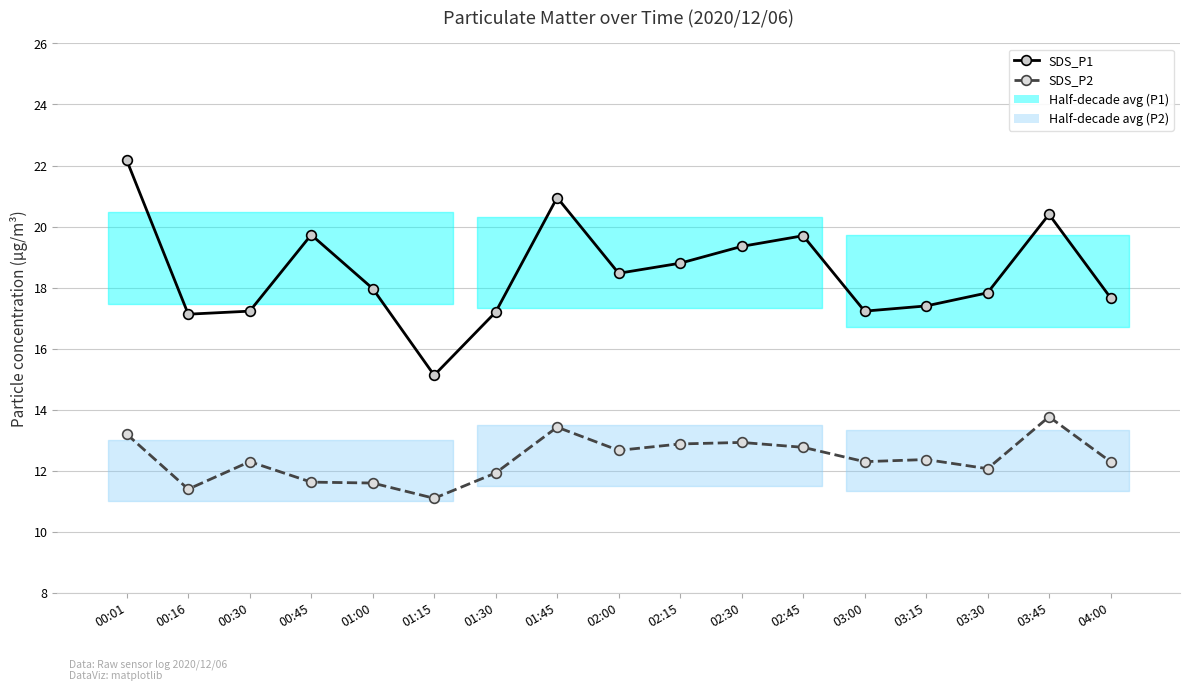

The SDS_P1 series shows 23.0 at 01:15. True or false?

False